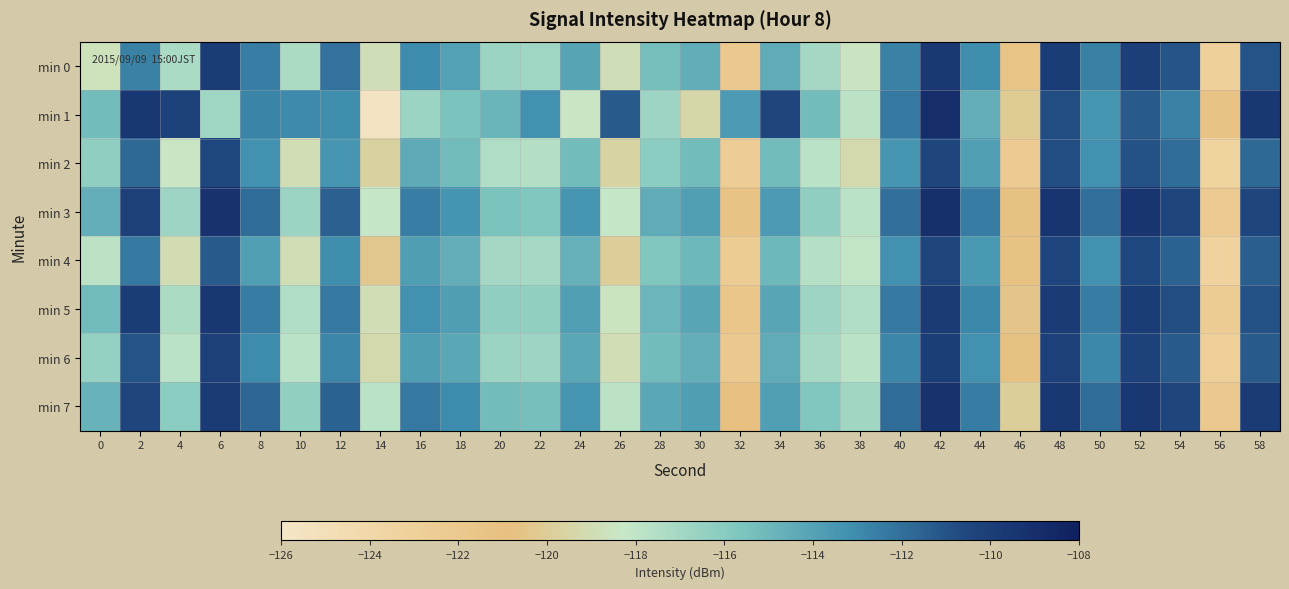

What is the minimum value shown in the chart?

-125.6